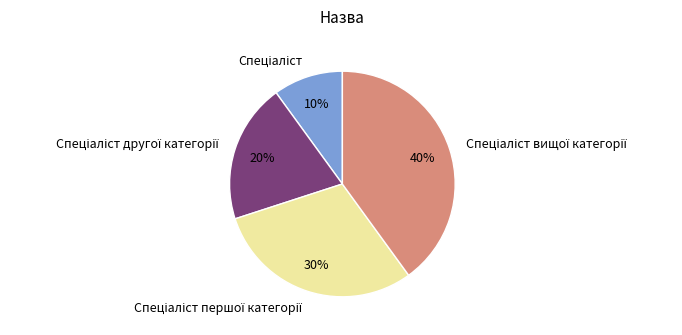

To the nearest percent, what is the difference between the largest and smallest slice percentages?

30%